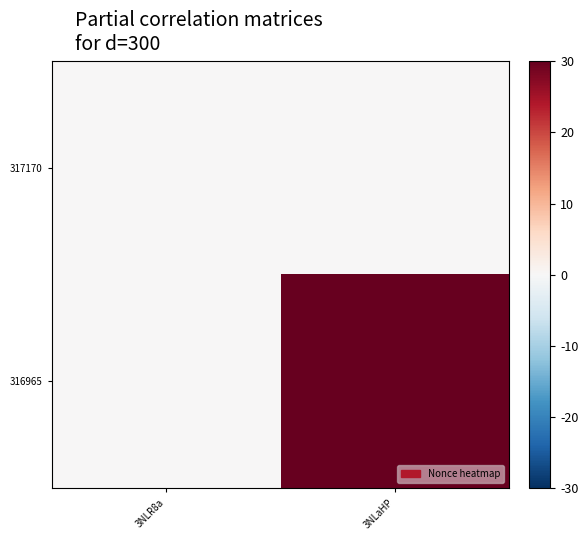

Reading right to left, what are all the values shown in this chart?

317170: 3NLaHP=0	3NLR8a=0
316965: 3NLaHP=30	3NLR8a=0